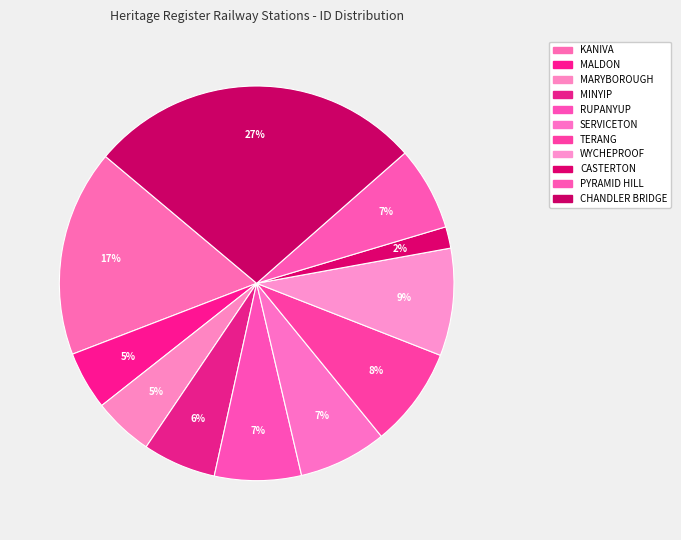

Does any single category account for the majority?

No